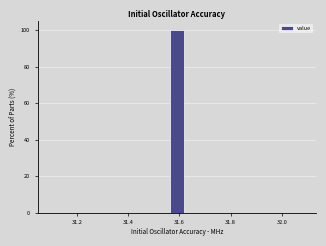

Around what value on the x-axis is the tallest bar? Give the approximate position of its centre, as read against the axis.

31.60